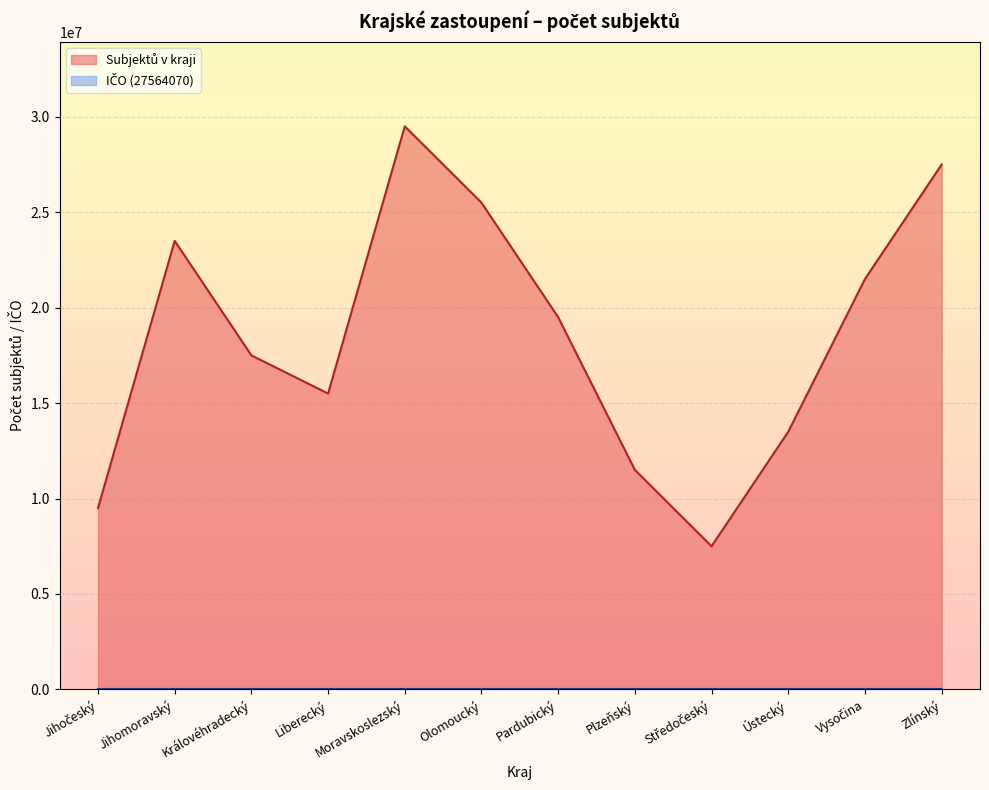

Where is the data nearest to the value 18500000?

Královéhradecký